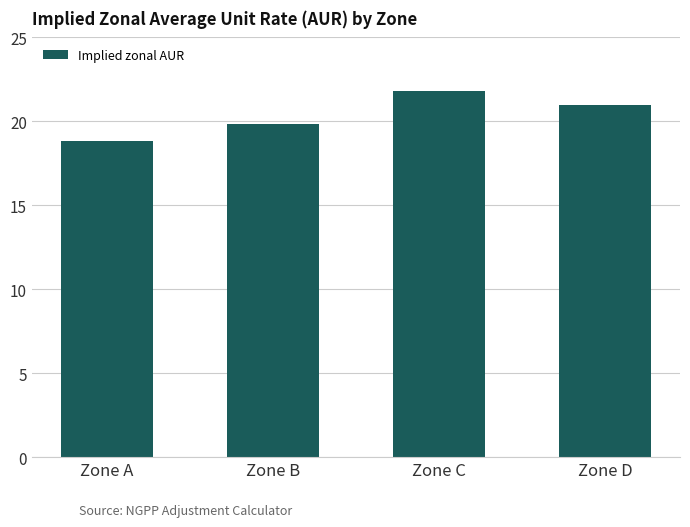

Read the value at Zone A.

18.9